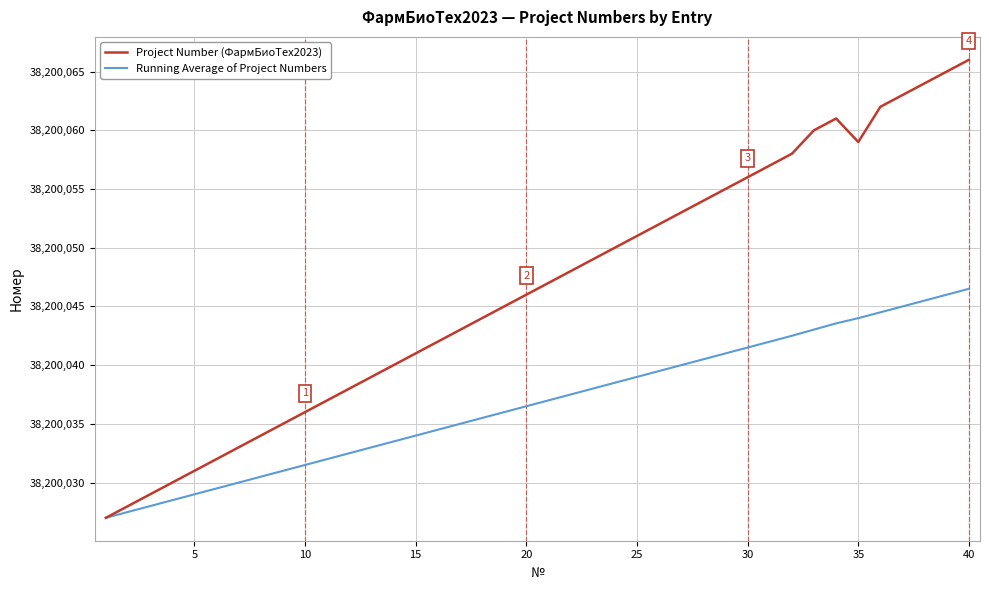

How many series are shown in this chart?

2